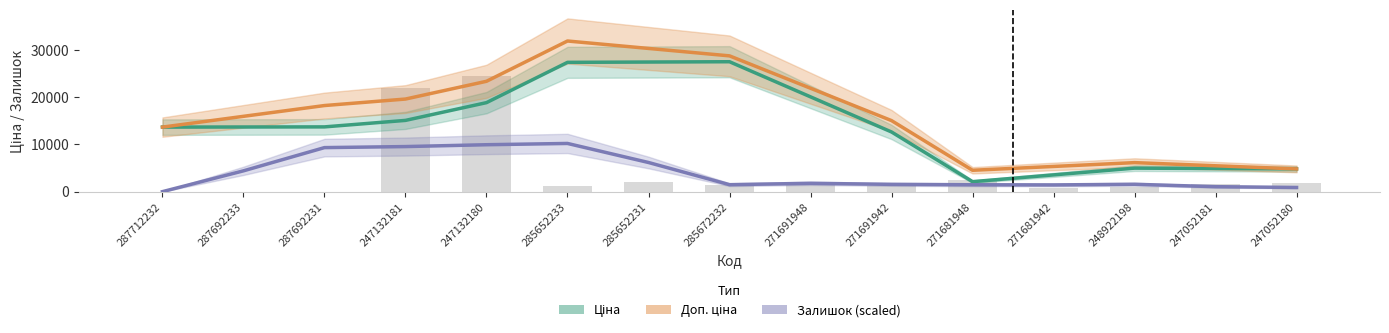

At 271681948, list the series in order from smallest to largest.

Залишок (scaled), Ціна, Доп. ціна